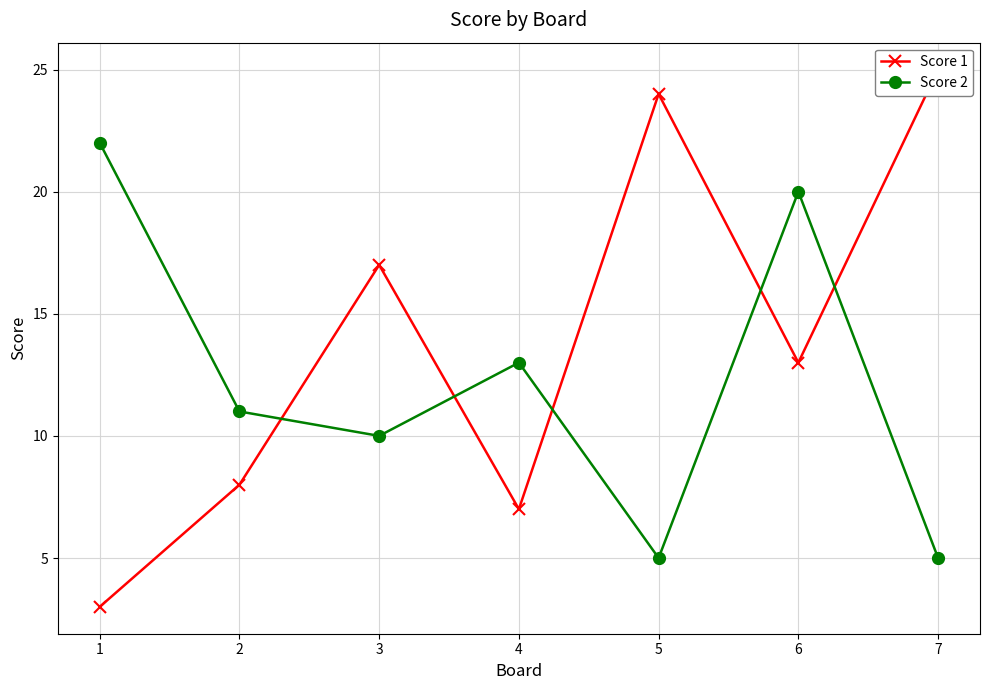

Which series changed the most between 3 and 7?

Score 1